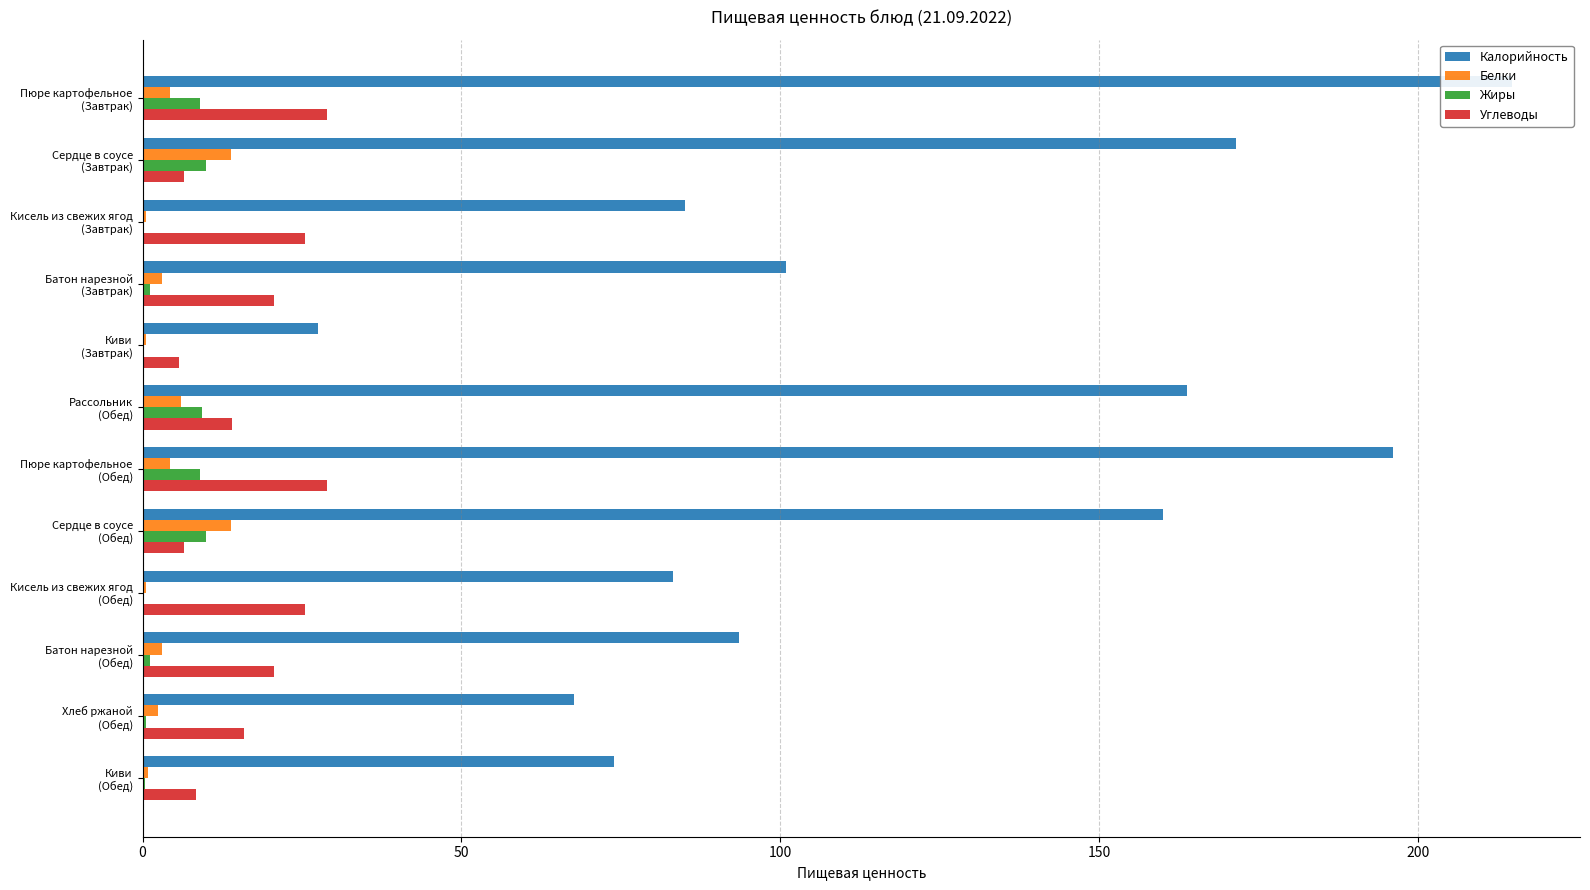

What is the total value across all series at Батон нарезной (Обед)?

118.3